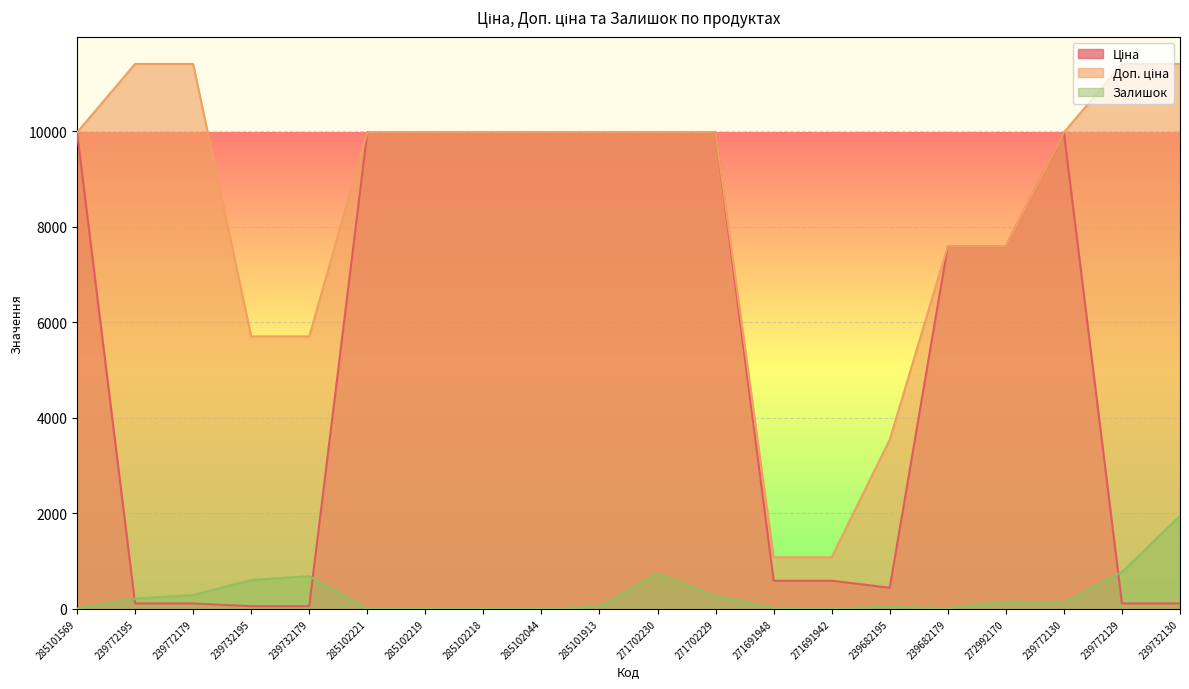

Rank the series by their average value, from lowest to highest.

Залишок, Ціна, Доп. ціна